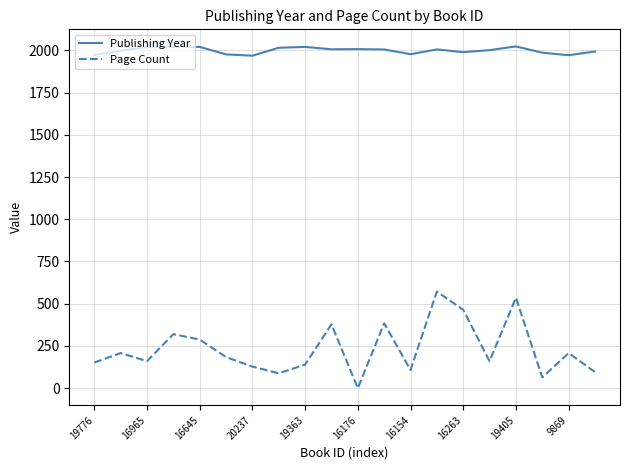

True or false: Page Count and Publishing Year intersect in this chart.

False